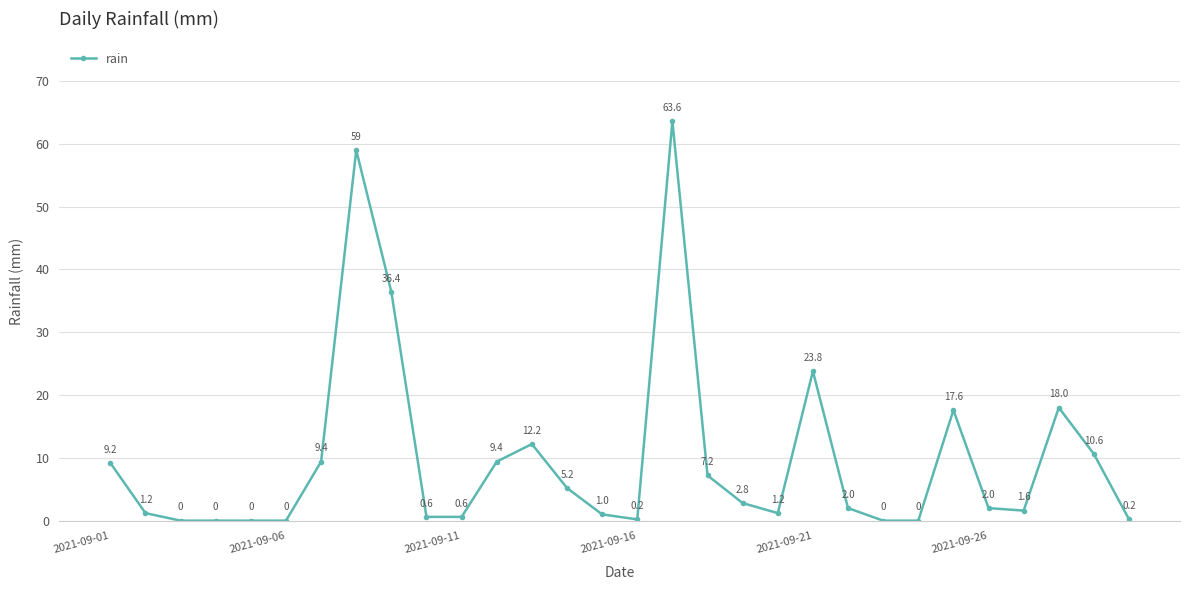

What is the greatest value displayed?

63.6